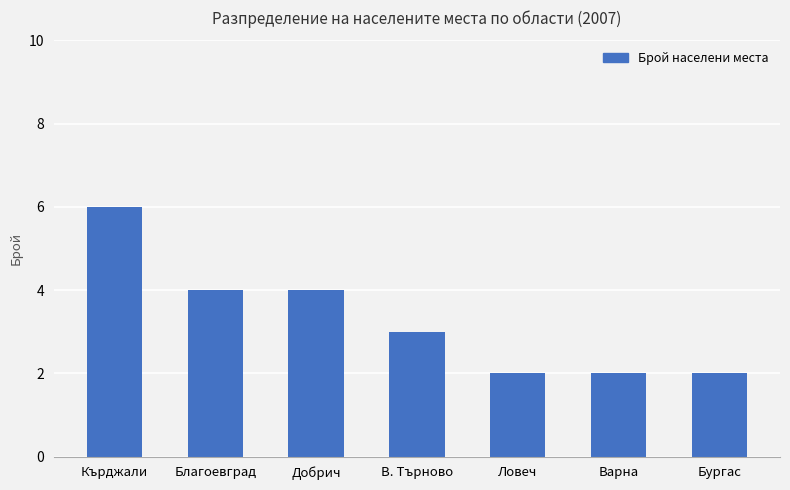

What position from the left is Добрич?

3